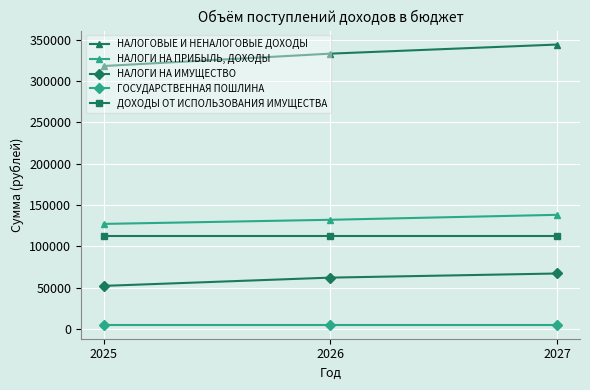

What is the maximum value shown in the chart?

344100